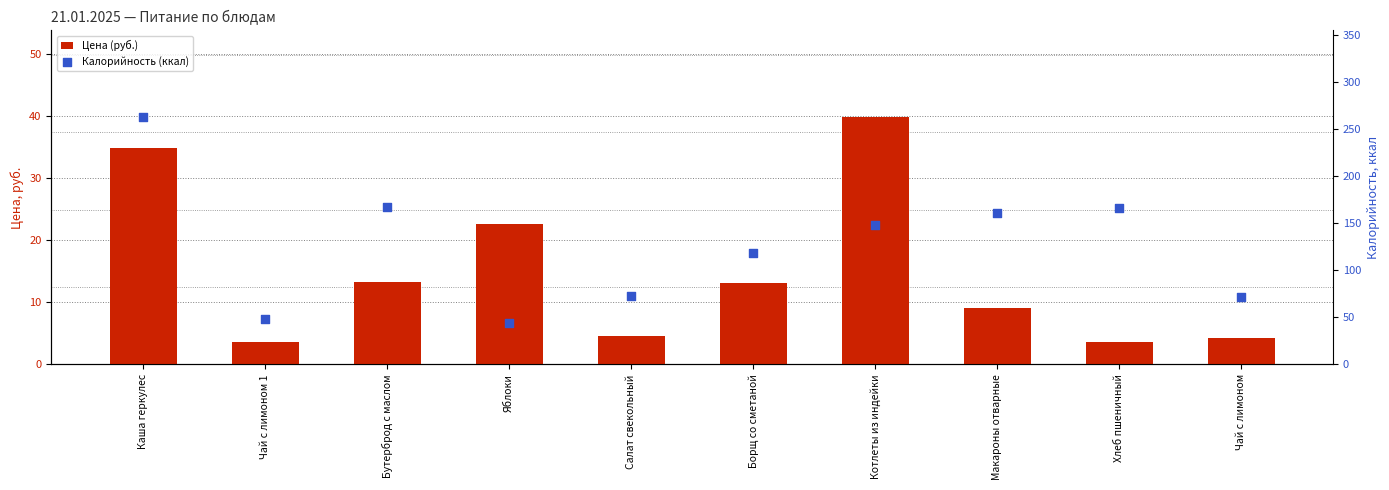

Which series has the largest Y range (max minus min)?

Калорийность (ккал)